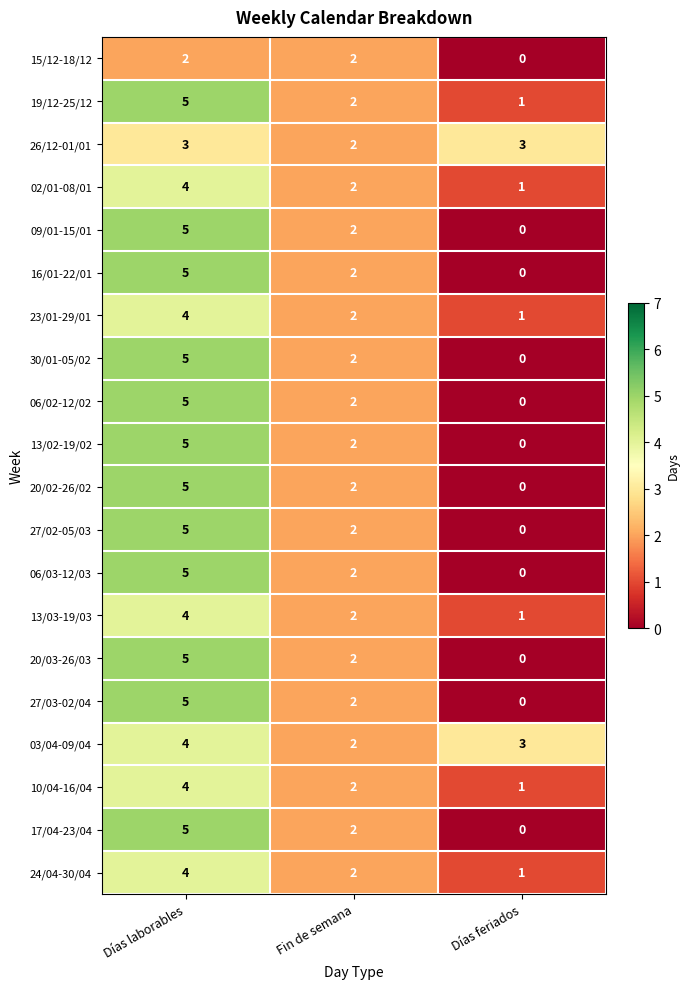

What is the difference between the highest and lowest values at Días feriados?

3